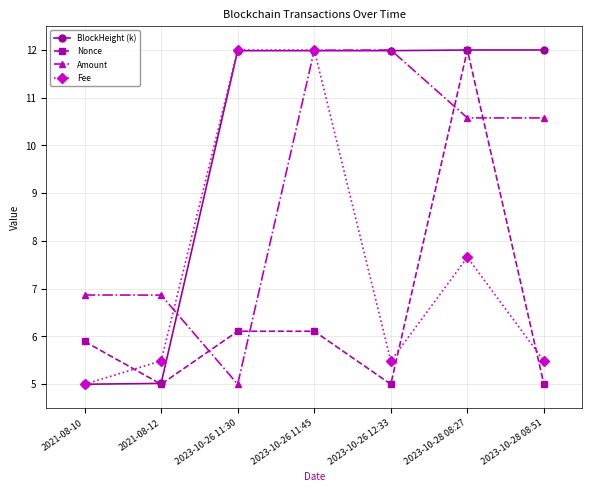

The BlockHeight (k) series shows 5.0 at 2021-08-12. True or false?

True